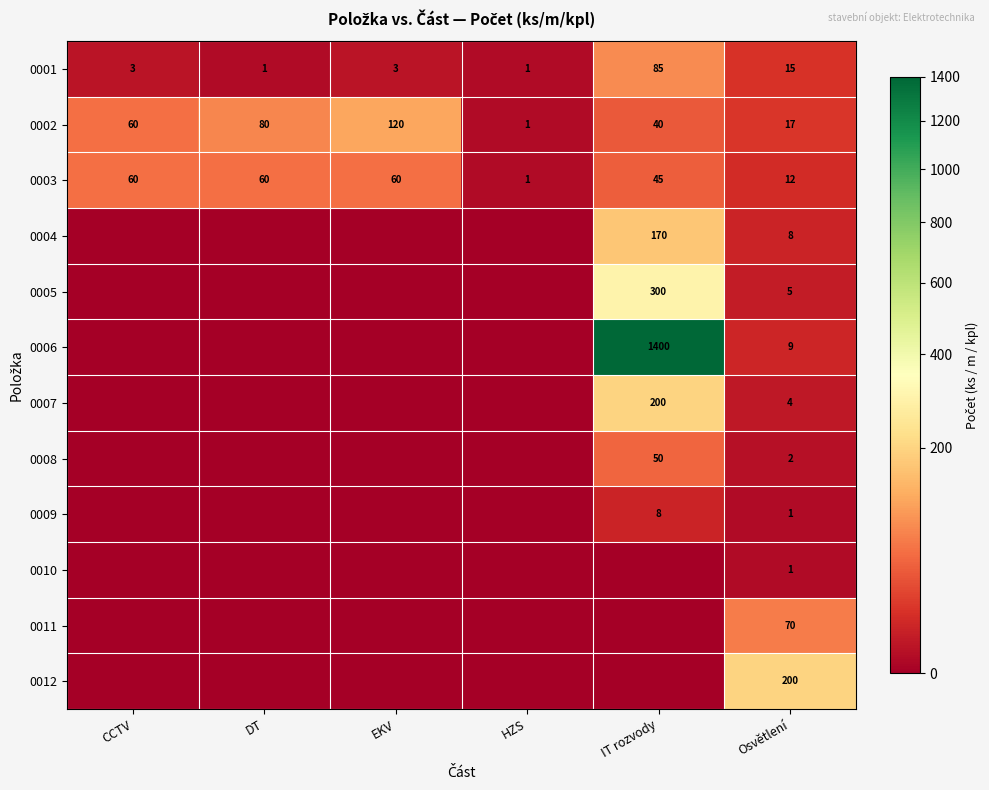

At how many categories does at least one series exceed 1092?

1